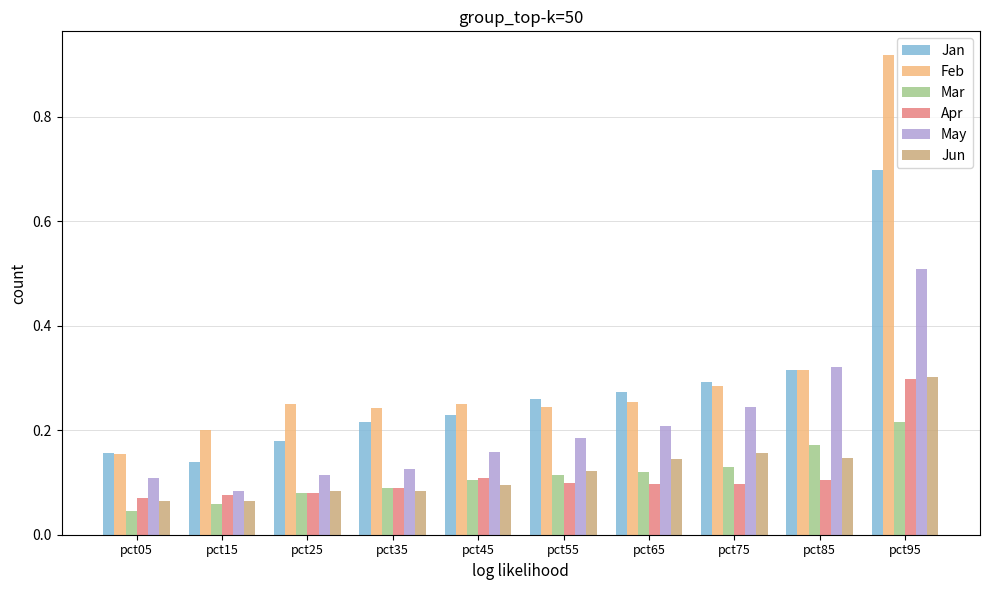

Which category has the highest value across all series?

pct95